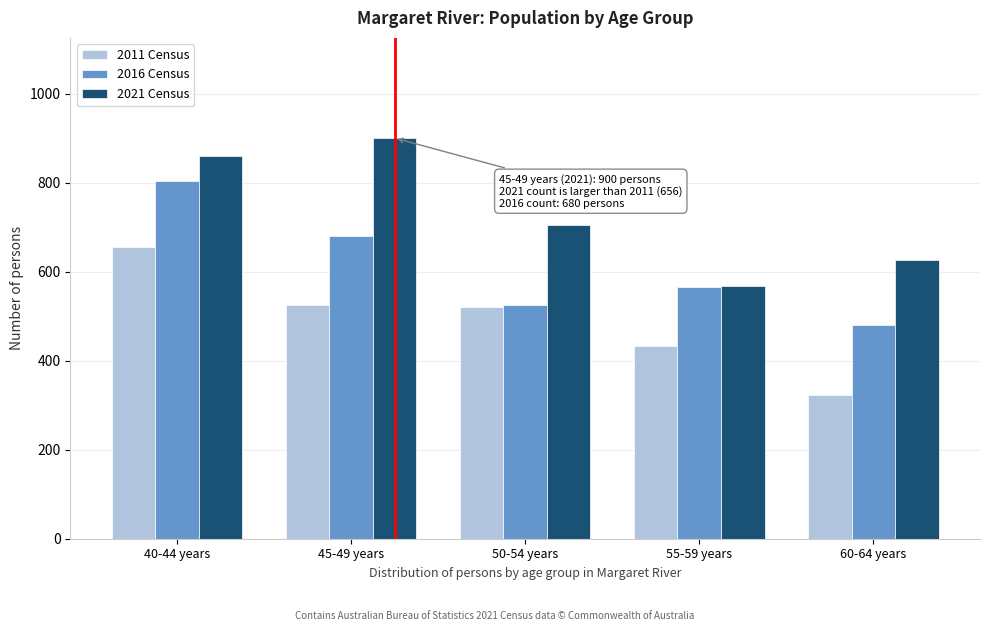

Is it true that 2016 Census equals 498 at 40-44 years?

False